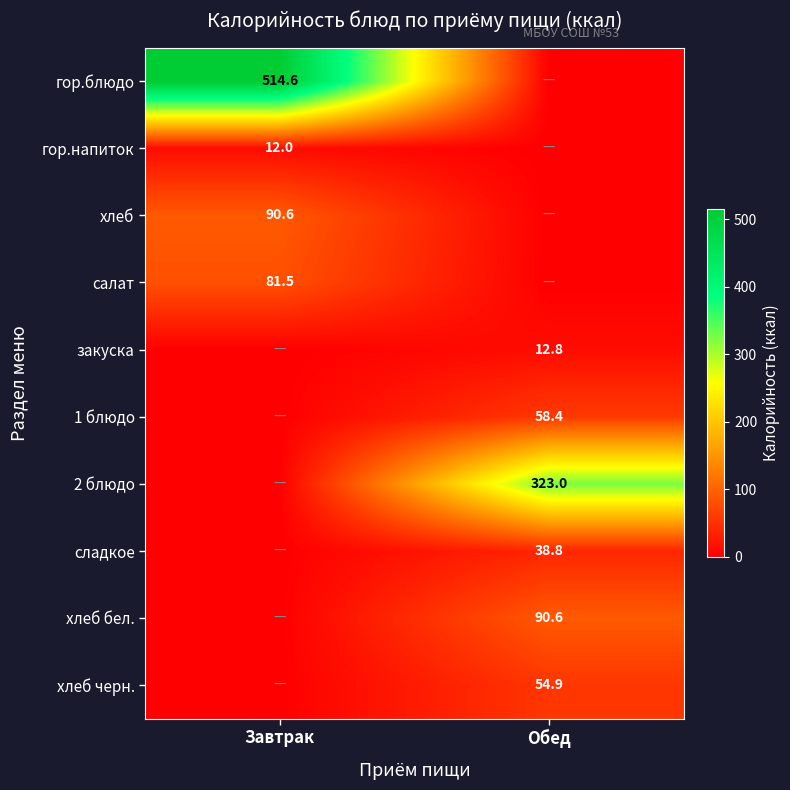

Is it true that хлеб черн. equals 82.0 at Обед?

False